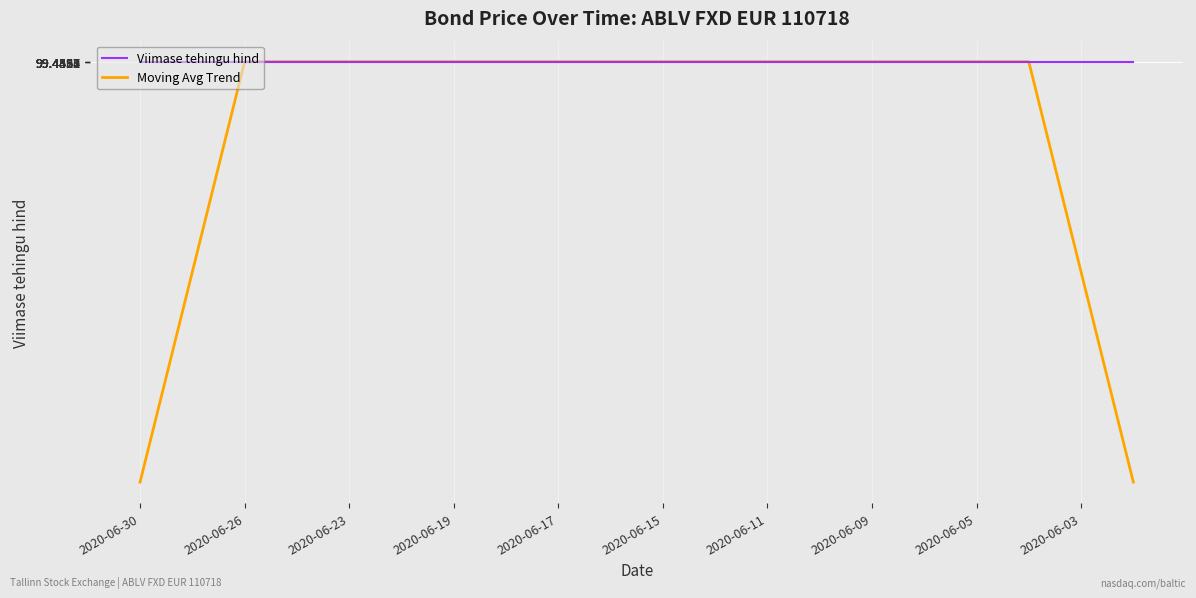

Rank the series by their average value, from highest to lowest.

Viimase tehingu hind, Moving Avg Trend